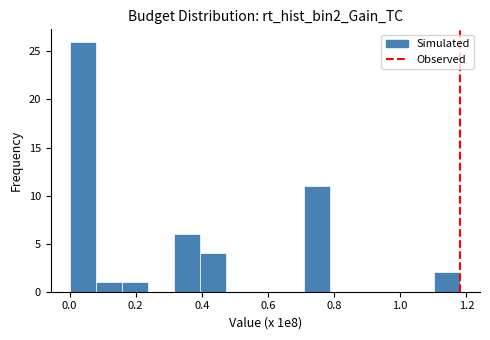

Read against the x-axis, roughly where is the centre of the tallest bar?

0.04